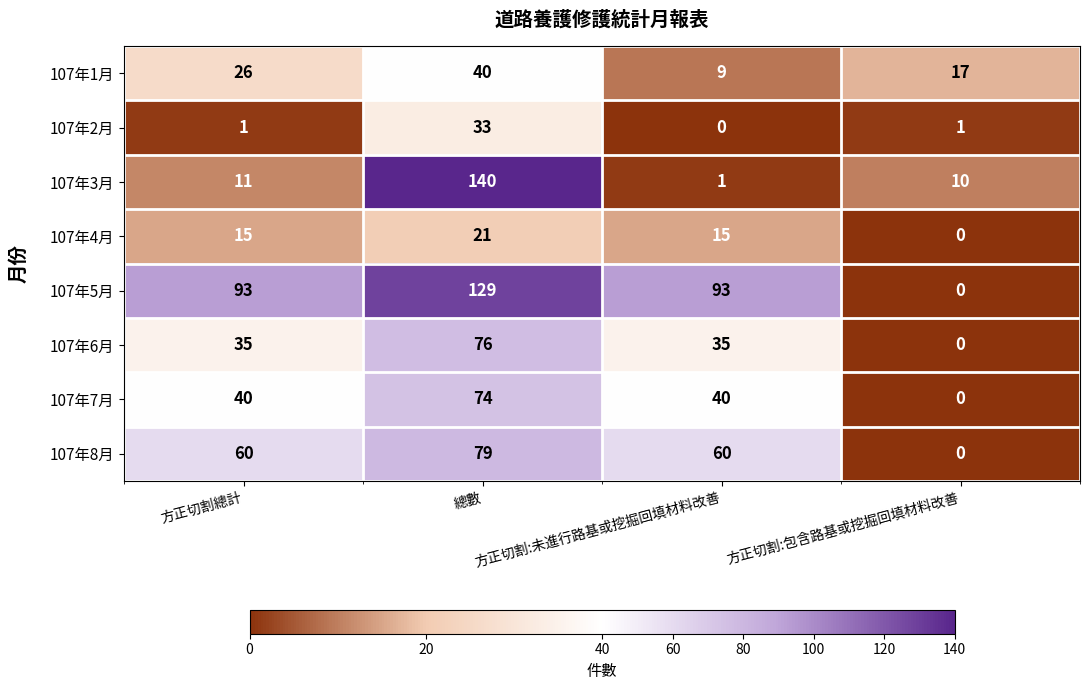

How many data points does each series have?

4